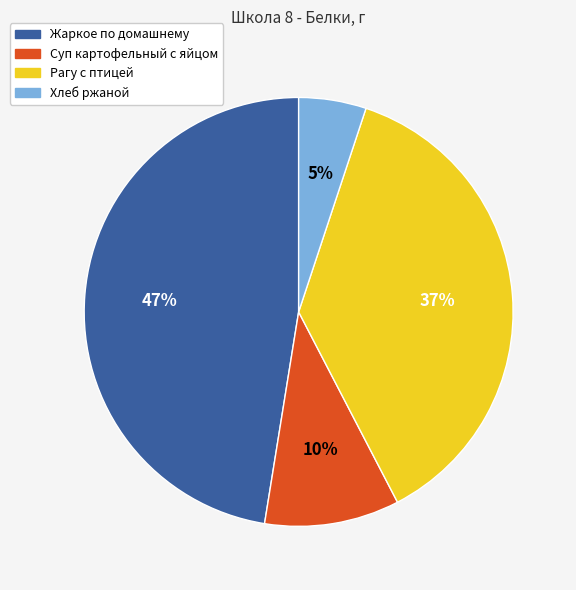

To the nearest percent, what portion does Суп картофельный с яйцом represent?

10%